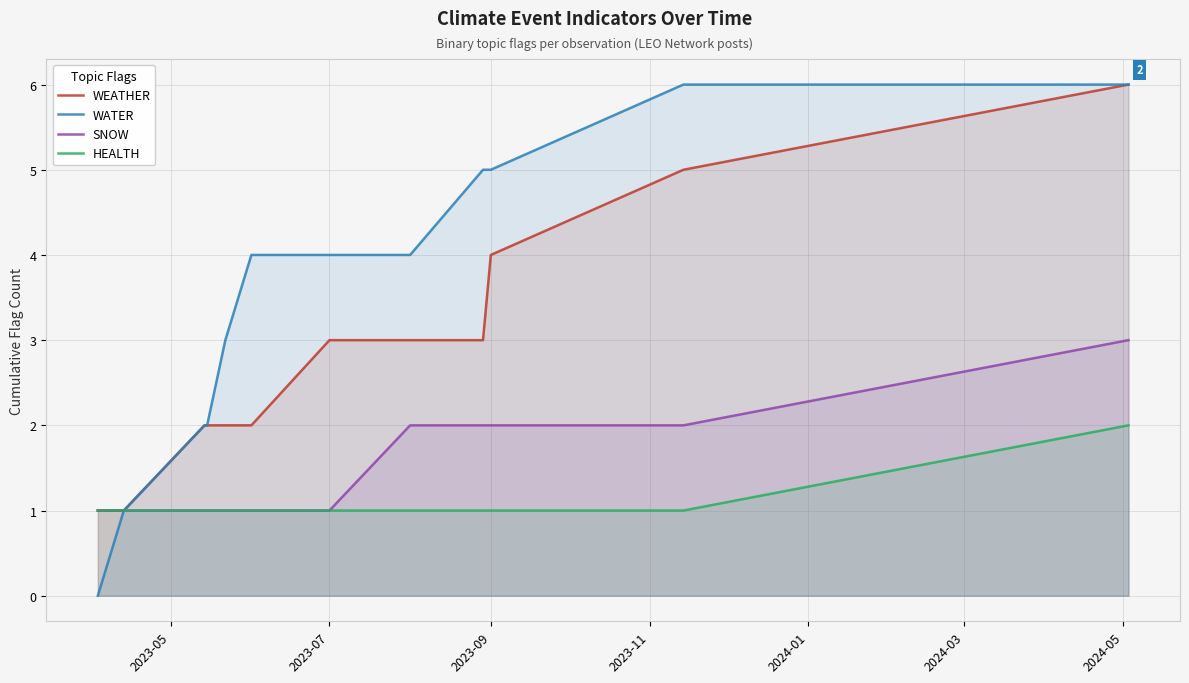

The WEATHER series shows 1 at 2023-09. True or false?

False